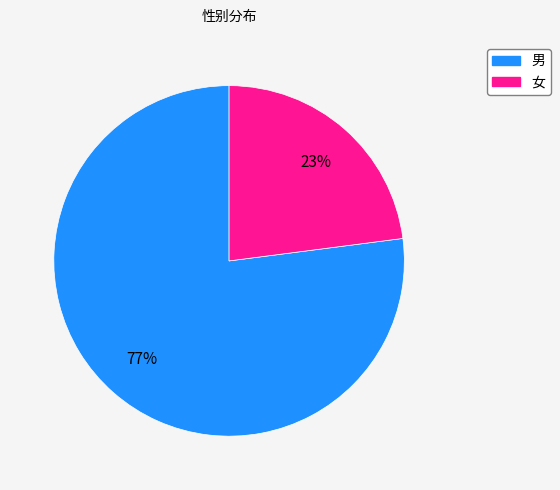

To the nearest percent, what portion does 女 represent?

23%